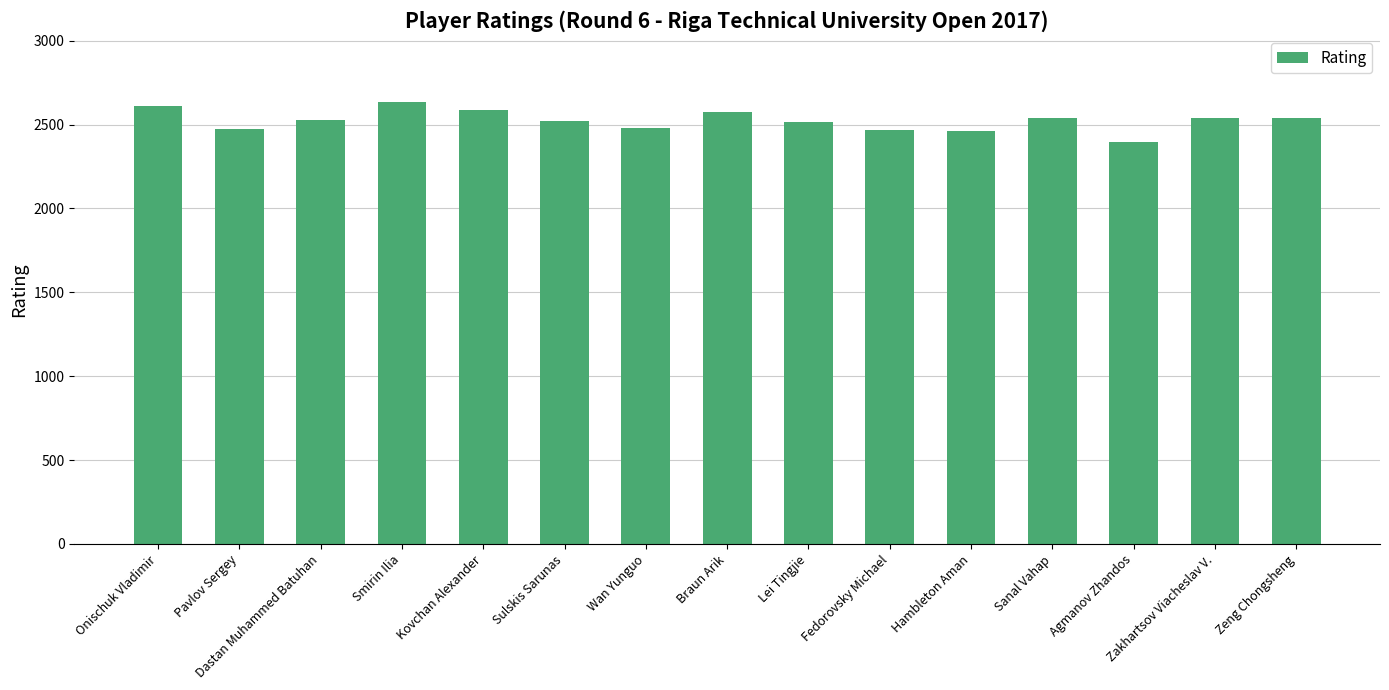

What is the difference between the maximum and minimum values?

241